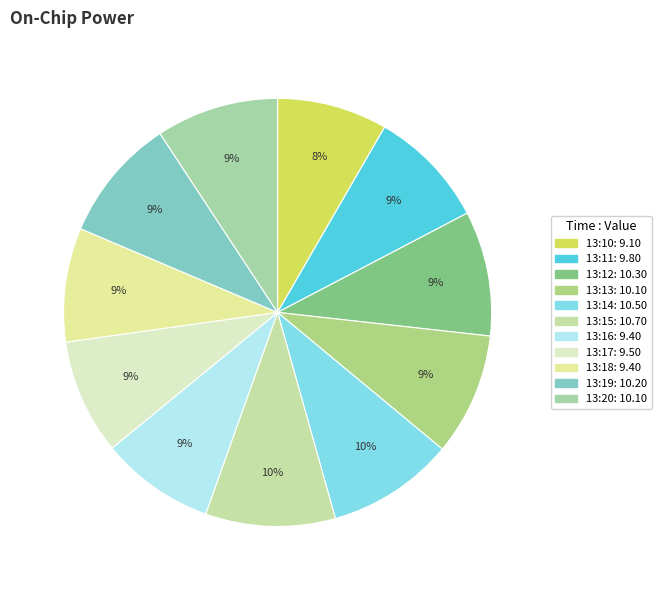

What percentage is the 13:17 slice, to the nearest percent?

9%